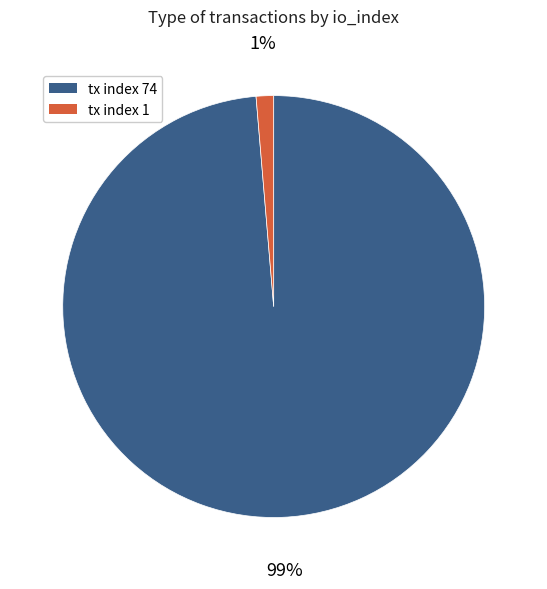

Rank the categories by value from highest to lowest.

tx index 74, tx index 1